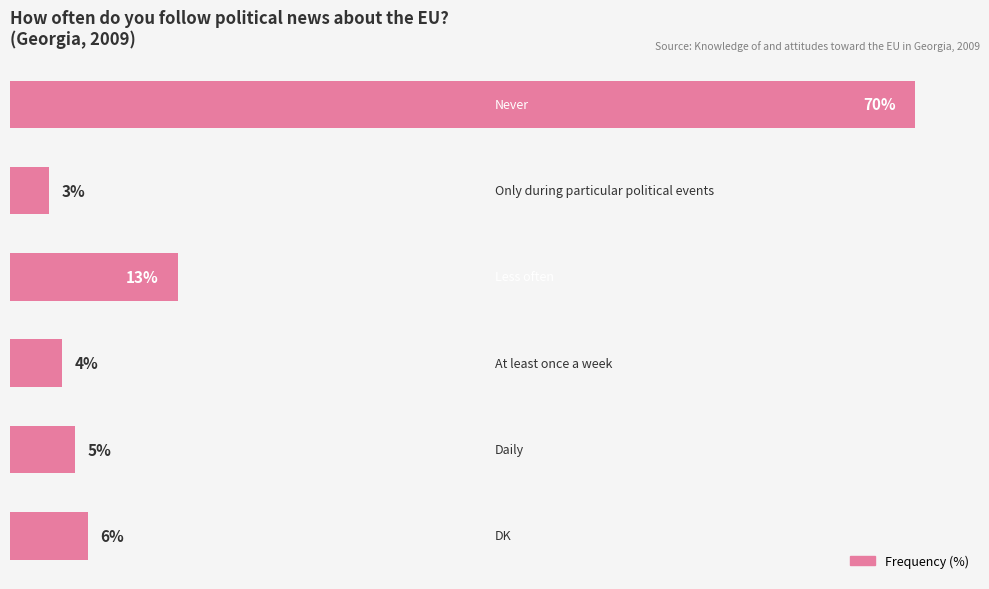

What is the maximum value shown in the chart?

70